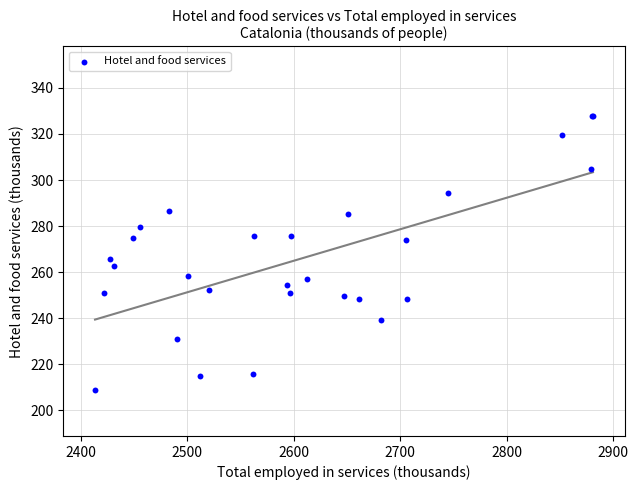

What Y value in the scatter plot is closest to 268?

265.9